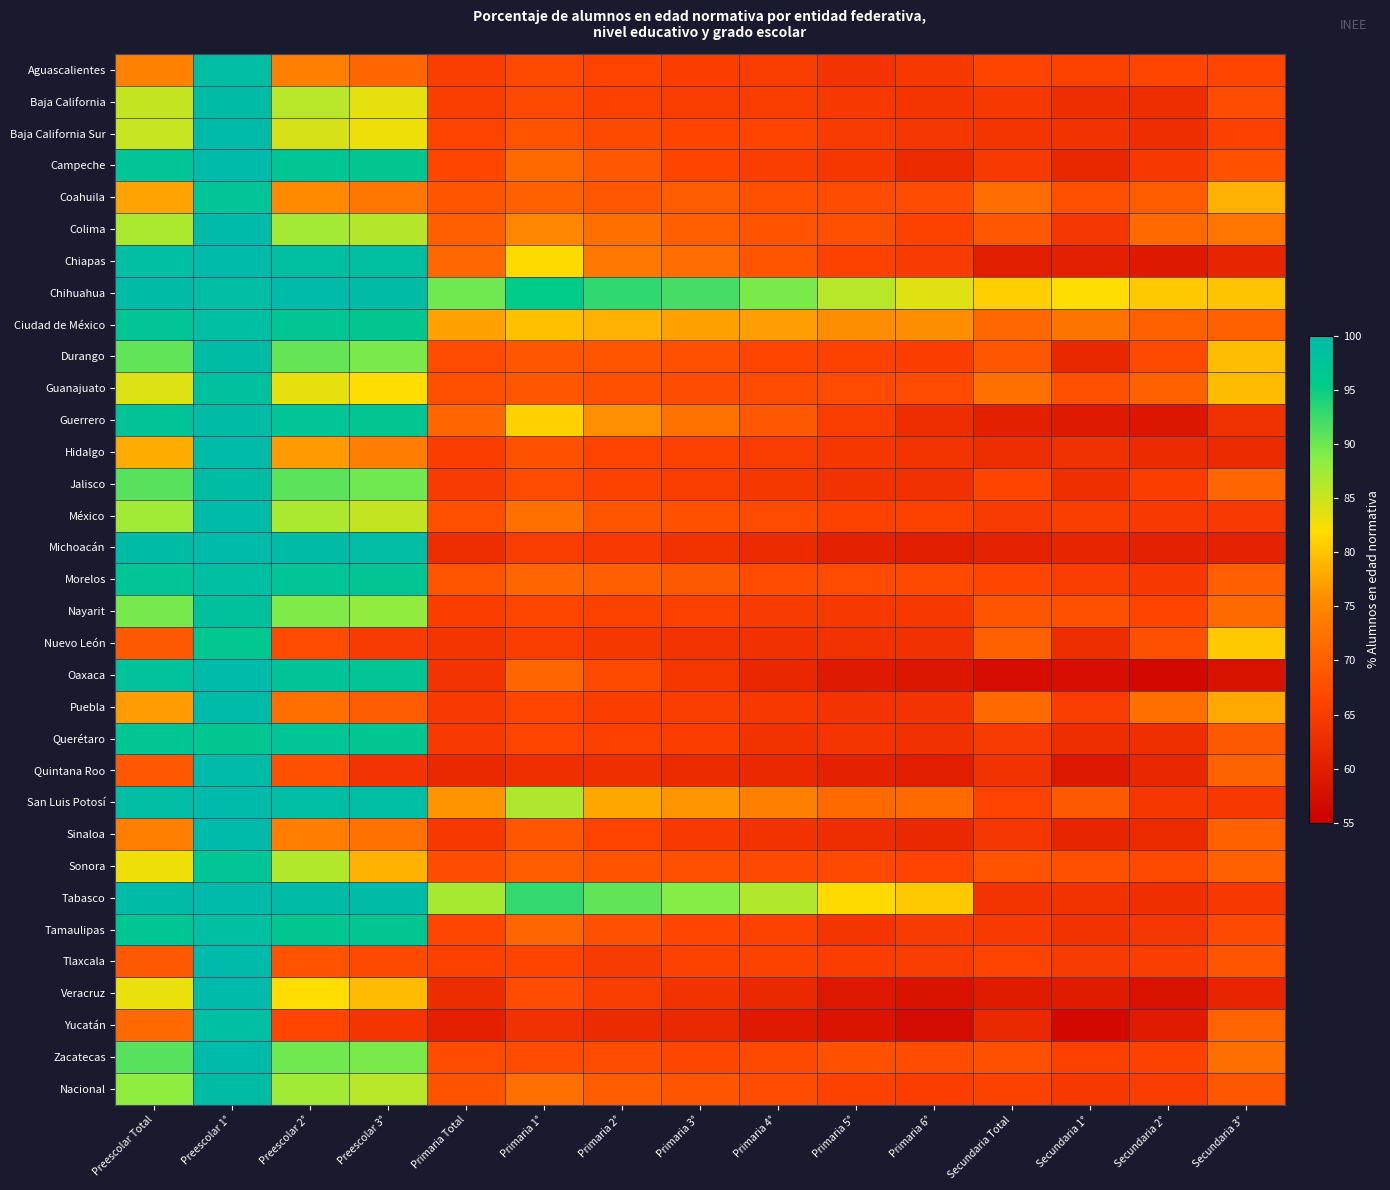

Reading left to right, extract all data points from this chart.

Aguascalientes: Preescolar Total=74.4	Preescolar 1°=99.3	Preescolar 2°=74.2	Preescolar 3°=70.9	Primaria Total=65.3	Primaria 1°=67.0	Primaria 2°=66.2	Primaria 3°=65.4	Primaria 4°=65.1	Primaria 5°=63.7	Primaria 6°=64.5	Secundaria Total=66.3	Secundaria 1°=66.0	Secundaria 2°=66.4	Secundaria 3°=66.6
Baja California: Preescolar Total=85.3	Preescolar 1°=99.4	Preescolar 2°=86.1	Preescolar 3°=83.3	Primaria Total=65.2	Primaria 1°=66.8	Primaria 2°=65.6	Primaria 3°=65.1	Primaria 4°=65.1	Primaria 5°=64.5	Primaria 6°=63.8	Secundaria Total=64.5	Secundaria 1°=62.9	Secundaria 2°=62.7	Secundaria 3°=67.6
Baja California Sur: Preescolar Total=85.1	Preescolar 1°=99.7	Preescolar 2°=84.3	Preescolar 3°=82.8	Primaria Total=66.2	Primaria 1°=68.2	Primaria 2°=67.1	Primaria 3°=66.3	Primaria 4°=66.4	Primaria 5°=64.9	Primaria 6°=64.0	Secundaria Total=64.0	Secundaria 1°=63.5	Secundaria 2°=62.8	Secundaria 3°=65.6
Campeche: Preescolar Total=97.2	Preescolar 1°=100.0	Preescolar 2°=96.9	Preescolar 3°=96.6	Primaria Total=66.4	Primaria 1°=71.2	Primaria 2°=69.0	Primaria 3°=66.4	Primaria 4°=65.2	Primaria 5°=64.4	Primaria 6°=62.0	Secundaria Total=64.7	Secundaria 1°=61.9	Secundaria 2°=64.5	Secundaria 3°=68.1
Coahuila: Preescolar Total=77.4	Preescolar 1°=97.3	Preescolar 2°=75.5	Preescolar 3°=73.0	Primaria Total=68.7	Primaria 1°=70.2	Primaria 2°=69.0	Primaria 3°=69.4	Primaria 4°=68.0	Primaria 5°=67.6	Primaria 6°=67.6	Secundaria Total=71.5	Secundaria 1°=67.8	Secundaria 2°=69.4	Secundaria 3°=78.5
Colima: Preescolar Total=86.8	Preescolar 1°=100.0	Preescolar 2°=87.1	Preescolar 3°=86.2	Primaria Total=69.8	Primaria 1°=75.2	Primaria 2°=71.9	Primaria 3°=69.8	Primaria 4°=68.3	Primaria 5°=67.8	Primaria 6°=66.0	Secundaria Total=68.9	Secundaria 1°=64.0	Secundaria 2°=71.3	Secundaria 3°=72.8
Chiapas: Preescolar Total=98.9	Preescolar 1°=99.9	Preescolar 2°=98.6	Preescolar 3°=98.6	Primaria Total=71.2	Primaria 1°=81.8	Primaria 2°=73.2	Primaria 3°=71.7	Primaria 4°=68.7	Primaria 5°=65.9	Primaria 6°=64.9	Secundaria Total=60.2	Secundaria 1°=60.4	Secundaria 2°=59.2	Secundaria 3°=61.2
Chihuahua: Preescolar Total=99.6	Preescolar 1°=99.2	Preescolar 2°=99.7	Preescolar 3°=99.6	Primaria Total=90.0	Primaria 1°=95.5	Primaria 2°=93.1	Primaria 3°=92.0	Primaria 4°=89.3	Primaria 5°=86.1	Primaria 6°=83.8	Secundaria Total=80.9	Secundaria 1°=82.0	Secundaria 2°=80.4	Secundaria 3°=80.0
Ciudad de México: Preescolar Total=97.1	Preescolar 1°=98.9	Preescolar 2°=96.9	Preescolar 3°=96.6	Primaria Total=77.3	Primaria 1°=79.7	Primaria 2°=78.4	Primaria 3°=77.3	Primaria 4°=77.0	Primaria 5°=75.7	Primaria 6°=75.6	Secundaria Total=71.0	Secundaria 1°=72.7	Secundaria 2°=70.3	Secundaria 3°=70.2
Durango: Preescolar Total=90.5	Preescolar 1°=99.4	Preescolar 2°=90.5	Preescolar 3°=89.4	Primaria Total=67.2	Primaria 1°=68.7	Primaria 2°=68.7	Primaria 3°=67.7	Primaria 4°=66.6	Primaria 5°=65.8	Primaria 6°=65.5	Secundaria Total=68.8	Secundaria 1°=61.7	Secundaria 2°=67.0	Secundaria 3°=79.6
Guanajuato: Preescolar Total=83.9	Preescolar 1°=98.4	Preescolar 2°=83.3	Preescolar 3°=82.0	Primaria Total=67.7	Primaria 1°=68.8	Primaria 2°=67.9	Primaria 3°=67.6	Primaria 4°=67.3	Primaria 5°=67.2	Primaria 6°=67.2	Secundaria Total=72.1	Secundaria 1°=67.7	Secundaria 2°=70.3	Secundaria 3°=79.4
Guerrero: Preescolar Total=97.5	Preescolar 1°=99.4	Preescolar 2°=97.1	Preescolar 3°=96.8	Primaria Total=71.0	Primaria 1°=81.1	Primaria 2°=75.8	Primaria 3°=72.5	Primaria 4°=69.0	Primaria 5°=65.1	Primaria 6°=62.8	Secundaria Total=60.4	Secundaria 1°=59.6	Secundaria 2°=58.8	Secundaria 3°=63.1
Hidalgo: Preescolar Total=78.1	Preescolar 1°=99.8	Preescolar 2°=76.6	Preescolar 3°=73.9	Primaria Total=65.5	Primaria 1°=68.0	Primaria 2°=66.2	Primaria 3°=65.8	Primaria 4°=65.1	Primaria 5°=64.3	Primaria 6°=63.7	Secundaria Total=62.6	Secundaria 1°=63.2	Secundaria 2°=62.4	Secundaria 3°=62.2
Jalisco: Preescolar Total=91.1	Preescolar 1°=99.4	Preescolar 2°=91.0	Preescolar 3°=89.9	Primaria Total=64.8	Primaria 1°=67.1	Primaria 2°=65.7	Primaria 3°=65.0	Primaria 4°=64.3	Primaria 5°=63.5	Primaria 6°=63.4	Secundaria Total=66.3	Secundaria 1°=63.0	Secundaria 2°=65.5	Secundaria 3°=70.7
México: Preescolar Total=87.2	Preescolar 1°=99.8	Preescolar 2°=86.7	Preescolar 3°=85.3	Primaria Total=68.0	Primaria 1°=72.2	Primaria 2°=68.6	Primaria 3°=68.1	Primaria 4°=67.1	Primaria 5°=66.0	Primaria 6°=66.0	Secundaria Total=64.9	Secundaria 1°=65.2	Secundaria 2°=64.8	Secundaria 3°=64.7
Michoacán: Preescolar Total=99.3	Preescolar 1°=99.7	Preescolar 2°=99.4	Preescolar 3°=99.1	Primaria Total=62.8	Primaria 1°=65.1	Primaria 2°=64.7	Primaria 3°=63.5	Primaria 4°=62.1	Primaria 5°=60.7	Primaria 6°=60.2	Secundaria Total=61.0	Secundaria 1°=61.3	Secundaria 2°=60.6	Secundaria 3°=60.9
Morelos: Preescolar Total=97.3	Preescolar 1°=98.8	Preescolar 2°=97.3	Preescolar 3°=97.0	Primaria Total=68.5	Primaria 1°=70.8	Primaria 2°=69.8	Primaria 3°=69.1	Primaria 4°=67.4	Primaria 5°=67.2	Primaria 6°=66.8	Secundaria Total=66.6	Secundaria 1°=65.2	Secundaria 2°=64.6	Secundaria 3°=69.8
Nayarit: Preescolar Total=89.6	Preescolar 1°=98.1	Preescolar 2°=89.3	Preescolar 3°=88.1	Primaria Total=65.4	Primaria 1°=66.8	Primaria 2°=66.0	Primaria 3°=65.6	Primaria 4°=64.9	Primaria 5°=64.5	Primaria 6°=64.5	Secundaria Total=68.6	Secundaria 1°=68.0	Secundaria 2°=66.3	Secundaria 3°=71.4
Nuevo León: Preescolar Total=69.2	Preescolar 1°=96.4	Preescolar 2°=67.1	Preescolar 3°=65.0	Primaria Total=63.9	Primaria 1°=65.3	Primaria 2°=64.2	Primaria 3°=63.7	Primaria 4°=63.3	Primaria 5°=63.6	Primaria 6°=63.4	Secundaria Total=70.2	Secundaria 1°=62.7	Secundaria 2°=67.9	Secundaria 3°=80.4
Oaxaca: Preescolar Total=97.9	Preescolar 1°=99.9	Preescolar 2°=97.4	Preescolar 3°=97.1	Primaria Total=63.7	Primaria 1°=70.9	Primaria 2°=67.1	Primaria 3°=64.5	Primaria 4°=61.6	Primaria 5°=59.5	Primaria 6°=58.8	Secundaria Total=57.4	Secundaria 1°=57.5	Secundaria 2°=56.7	Secundaria 3°=58.0
Puebla: Preescolar Total=76.9	Preescolar 1°=99.8	Preescolar 2°=72.0	Preescolar 3°=69.3	Primaria Total=64.8	Primaria 1°=66.5	Primaria 2°=65.5	Primaria 3°=65.2	Primaria 4°=64.5	Primaria 5°=63.8	Primaria 6°=63.6	Secundaria Total=71.3	Secundaria 1°=65.2	Secundaria 2°=71.9	Secundaria 3°=77.9
Querétaro: Preescolar Total=96.9	Preescolar 1°=96.6	Preescolar 2°=97.0	Preescolar 3°=96.8	Primaria Total=64.7	Primaria 1°=66.4	Primaria 2°=65.6	Primaria 3°=65.4	Primaria 4°=63.6	Primaria 5°=63.9	Primaria 6°=63.3	Secundaria Total=65.0	Secundaria 1°=62.8	Secundaria 2°=62.9	Secundaria 3°=69.2
Quintana Roo: Preescolar Total=69.0	Preescolar 1°=99.7	Preescolar 2°=67.9	Preescolar 3°=63.7	Primaria Total=61.9	Primaria 1°=63.0	Primaria 2°=63.0	Primaria 3°=62.2	Primaria 4°=61.9	Primaria 5°=60.8	Primaria 6°=60.3	Secundaria Total=63.5	Secundaria 1°=59.1	Secundaria 2°=61.5	Secundaria 3°=70.4
San Luis Potosí: Preescolar Total=99.2	Preescolar 1°=99.8	Preescolar 2°=99.0	Preescolar 3°=99.0	Primaria Total=76.2	Primaria 1°=86.5	Primaria 2°=77.8	Primaria 3°=76.3	Primaria 4°=74.0	Primaria 5°=71.5	Primaria 6°=71.5	Secundaria Total=66.1	Secundaria 1°=69.2	Secundaria 2°=64.4	Secundaria 3°=64.6
Sinaloa: Preescolar Total=74.2	Preescolar 1°=99.8	Preescolar 2°=74.0	Preescolar 3°=72.2	Primaria Total=64.6	Primaria 1°=68.8	Primaria 2°=66.1	Primaria 3°=64.7	Primaria 4°=63.5	Primaria 5°=62.7	Primaria 6°=62.0	Secundaria Total=64.1	Secundaria 1°=61.3	Secundaria 2°=62.1	Secundaria 3°=70.2
Sonora: Preescolar Total=82.9	Preescolar 1°=97.0	Preescolar 2°=86.4	Preescolar 3°=78.6	Primaria Total=67.6	Primaria 1°=69.5	Primaria 2°=68.3	Primaria 3°=68.0	Primaria 4°=67.0	Primaria 5°=66.8	Primaria 6°=66.1	Secundaria Total=68.3	Secundaria 1°=67.7	Secundaria 2°=66.8	Secundaria 3°=70.0
Tabasco: Preescolar Total=99.6	Preescolar 1°=99.8	Preescolar 2°=99.5	Preescolar 3°=99.5	Primaria Total=86.9	Primaria 1°=92.9	Primaria 2°=90.6	Primaria 3°=88.9	Primaria 4°=86.4	Primaria 5°=81.8	Primaria 6°=80.3	Secundaria Total=63.7	Secundaria 1°=63.6	Secundaria 2°=62.9	Secundaria 3°=64.6
Tamaulipas: Preescolar Total=96.9	Preescolar 1°=98.8	Preescolar 2°=96.6	Preescolar 3°=96.7	Primaria Total=66.7	Primaria 1°=70.8	Primaria 2°=67.9	Primaria 3°=66.6	Primaria 4°=65.7	Primaria 5°=63.9	Primaria 6°=64.8	Secundaria Total=64.8	Secundaria 1°=63.6	Secundaria 2°=64.0	Secundaria 3°=66.8
Tlaxcala: Preescolar Total=69.1	Preescolar 1°=99.9	Preescolar 2°=68.3	Preescolar 3°=67.1	Primaria Total=65.6	Primaria 1°=66.4	Primaria 2°=65.0	Primaria 3°=65.8	Primaria 4°=66.0	Primaria 5°=65.4	Primaria 6°=65.1	Secundaria Total=66.2	Secundaria 1°=65.0	Secundaria 2°=65.3	Secundaria 3°=68.4
Veracruz: Preescolar Total=83.2	Preescolar 1°=99.8	Preescolar 2°=82.0	Preescolar 3°=79.3	Primaria Total=62.5	Primaria 1°=67.4	Primaria 2°=65.4	Primaria 3°=63.5	Primaria 4°=62.0	Primaria 5°=59.0	Primaria 6°=58.3	Secundaria Total=59.6	Secundaria 1°=59.6	Secundaria 2°=58.1	Secundaria 3°=61.2
Yucatán: Preescolar Total=71.3	Preescolar 1°=98.9	Preescolar 2°=66.5	Preescolar 3°=64.0	Primaria Total=60.4	Primaria 1°=63.4	Primaria 2°=62.3	Primaria 3°=61.9	Primaria 4°=59.5	Primaria 5°=58.5	Primaria 6°=57.1	Secundaria Total=61.9	Secundaria 1°=56.7	Secundaria 2°=59.7	Secundaria 3°=70.5
Zacatecas: Preescolar Total=91.2	Preescolar 1°=99.9	Preescolar 2°=89.8	Preescolar 3°=89.3	Primaria Total=67.3	Primaria 1°=67.3	Primaria 2°=67.5	Primaria 3°=66.7	Primaria 4°=66.8	Primaria 5°=68.1	Primaria 6°=67.3	Secundaria Total=67.9	Secundaria 1°=65.7	Secundaria 2°=65.9	Secundaria 3°=72.0
Nacional: Preescolar Total=88.4	Preescolar 1°=99.4	Preescolar 2°=87.3	Preescolar 3°=86.0	Primaria Total=68.2	Primaria 1°=72.1	Primaria 2°=69.6	Primaria 3°=68.7	Primaria 4°=67.4	Primaria 5°=66.0	Primaria 6°=65.5	Secundaria Total=66.1	Secundaria 1°=64.5	Secundaria 2°=65.1	Secundaria 3°=68.7